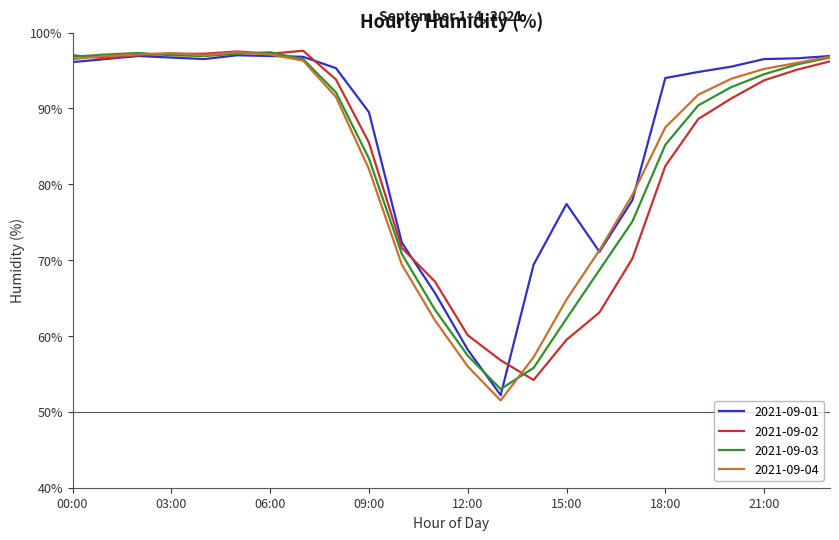

Which series has the widest spread of values?

2021-09-04